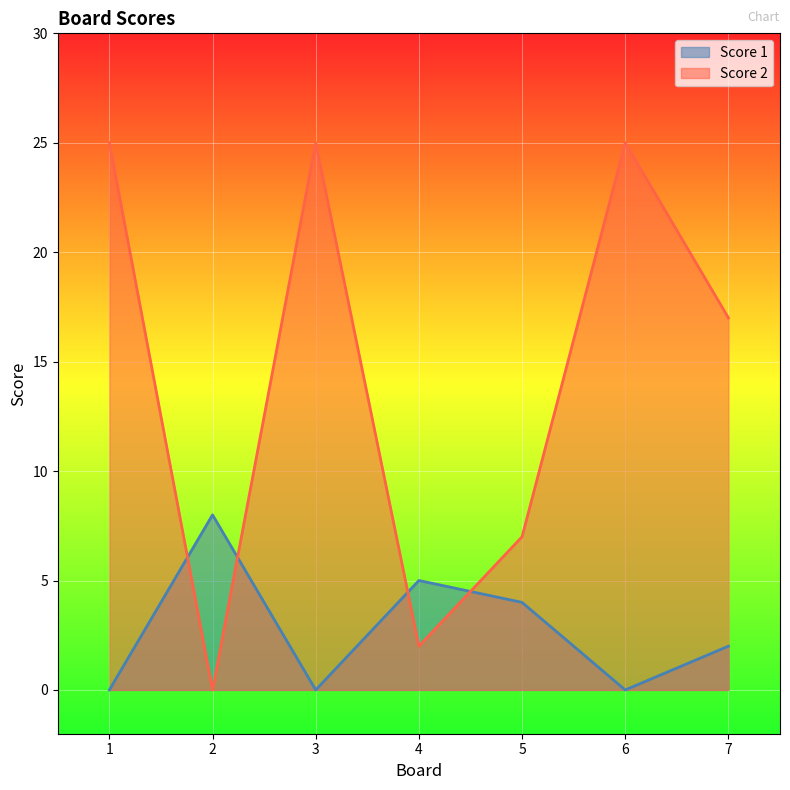

In Score 1, how many points are higher than both neighbors (excluding endpoints)?

2